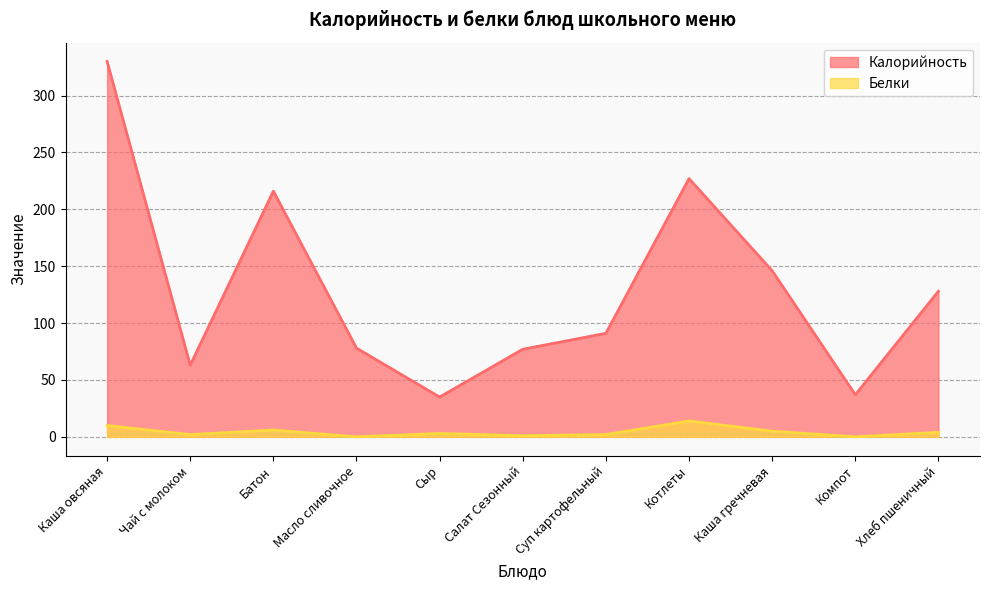

Does the chart have visible grid lines?

Yes